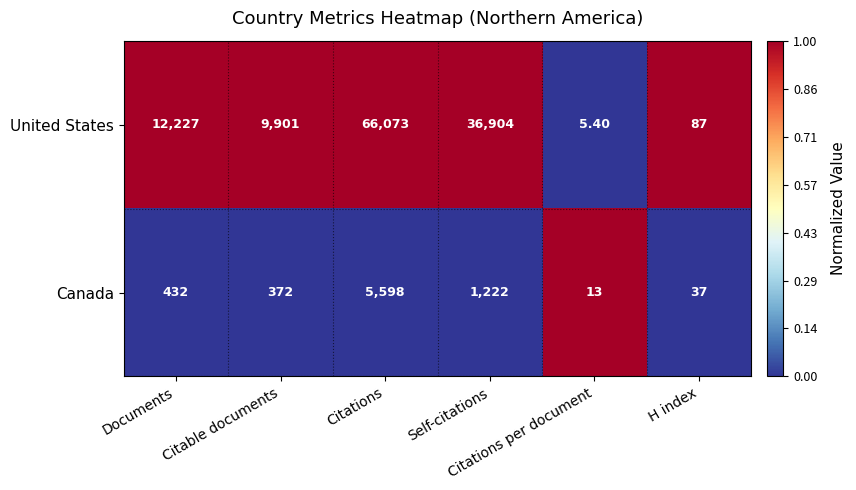

Which series has the widest spread of values?

United States